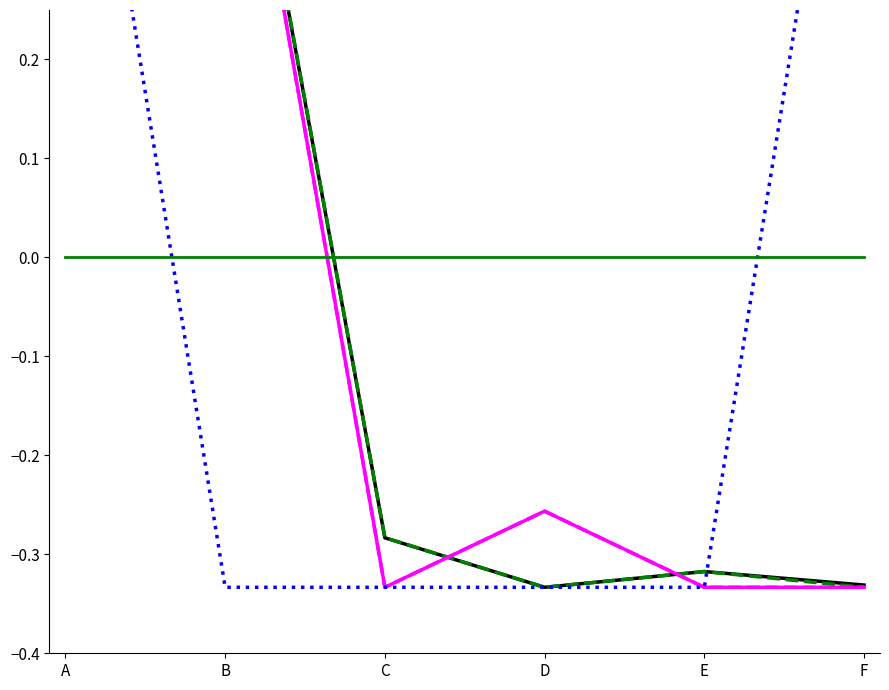

At which category is the sum across all series the highest?

A